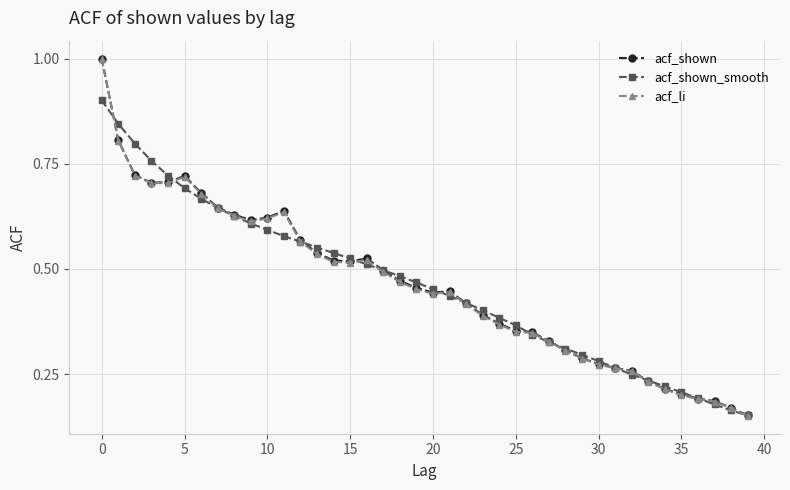

In acf_shown, how many points are higher than both neighbors (excluding endpoints)?

4